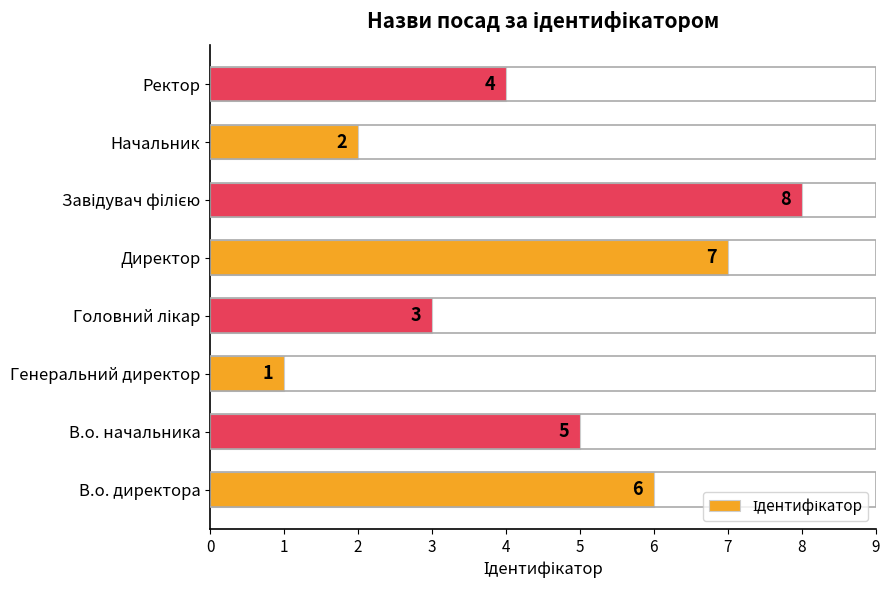

How many categories are shown in the chart?

8